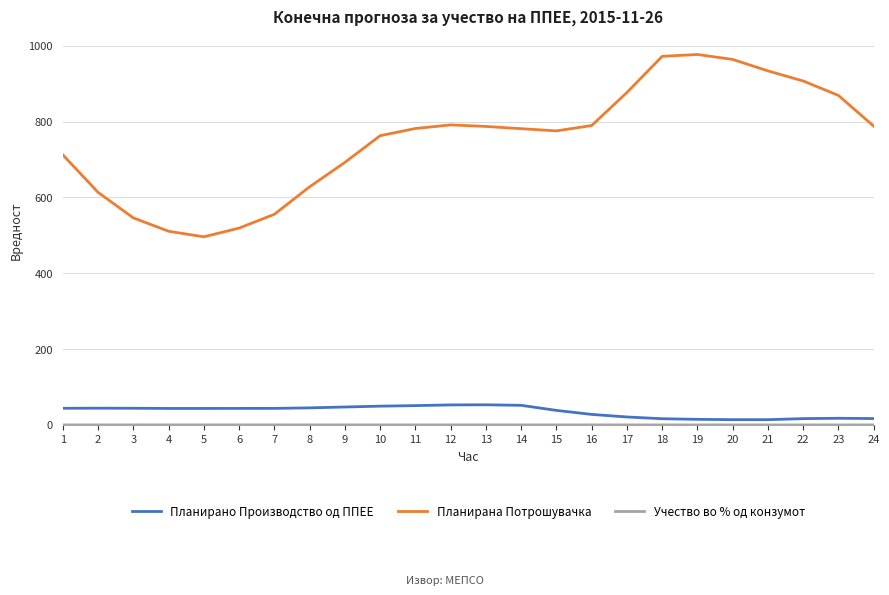

What is the difference between the maximum and minimum values in the Планирана Потрошувачка series?

481.0